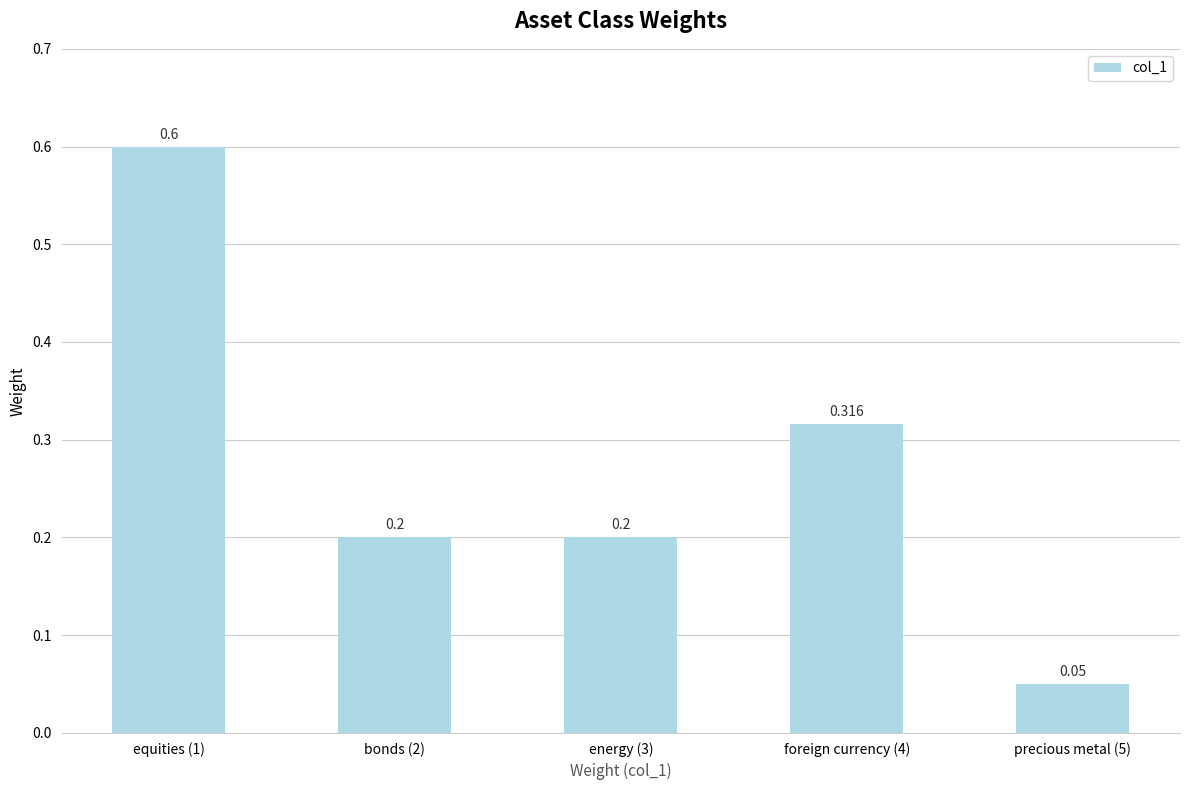

What value does the data have at energy (3)?

0.2